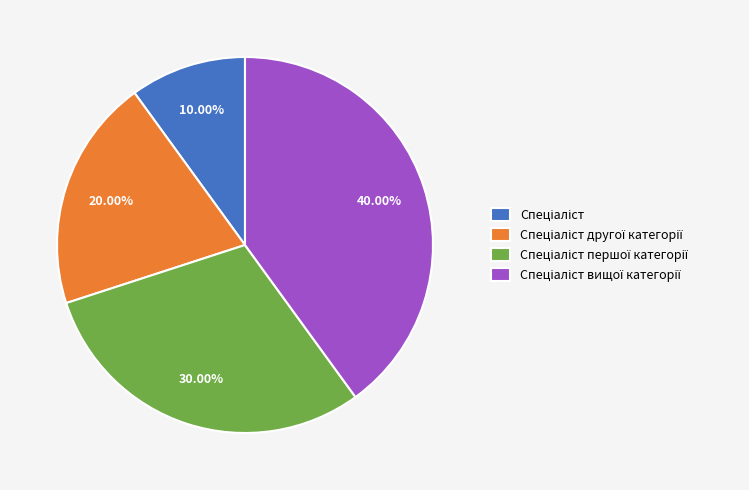

Is there any slice that represents more than half of the pie?

No